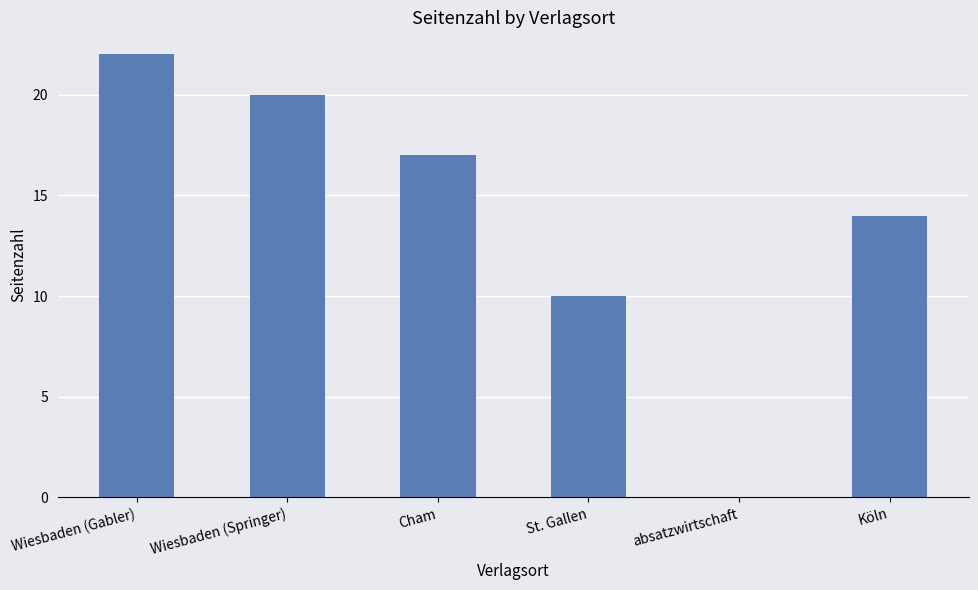

True or false: the data shows 0 at absatzwirtschaft.

True